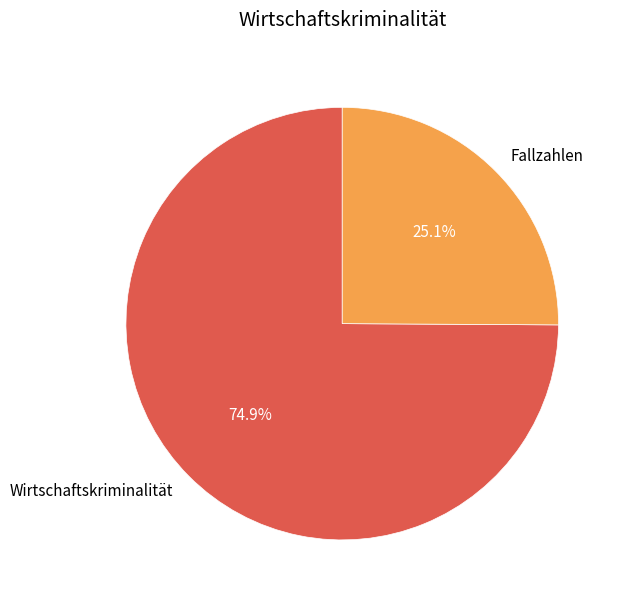

Which slice is the smallest?

Fallzahlen